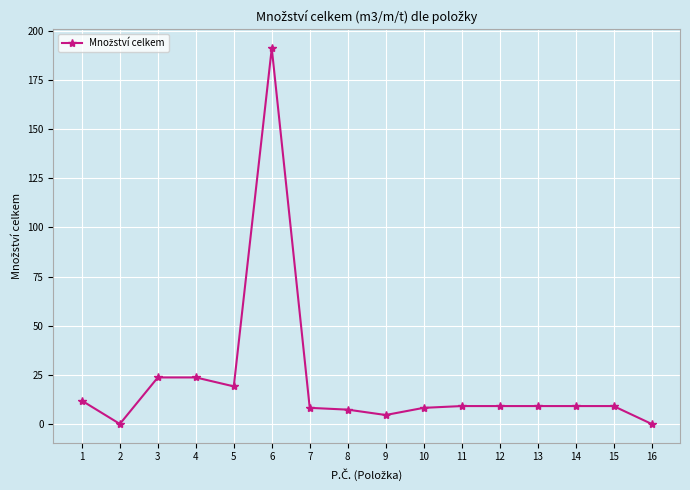

What is the greatest value displayed?

191.1